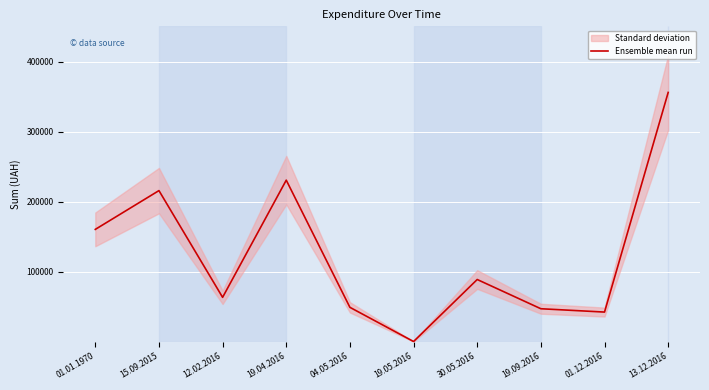

True or false: the data shows 55668.2 at 30.05.2016.

False